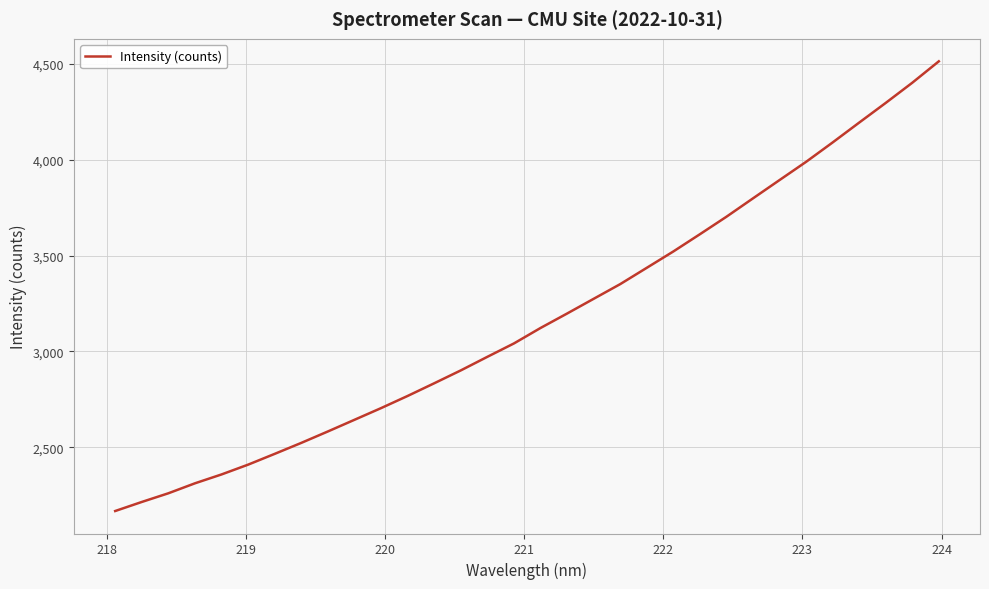

What is the smallest value displayed?

2167.1